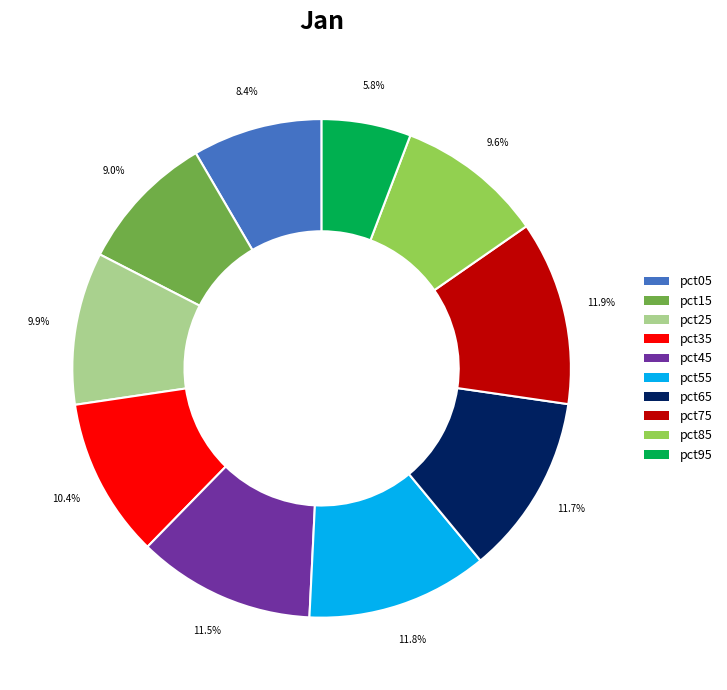

Do pct85 and pct75 together represent more than half of the pie?

No